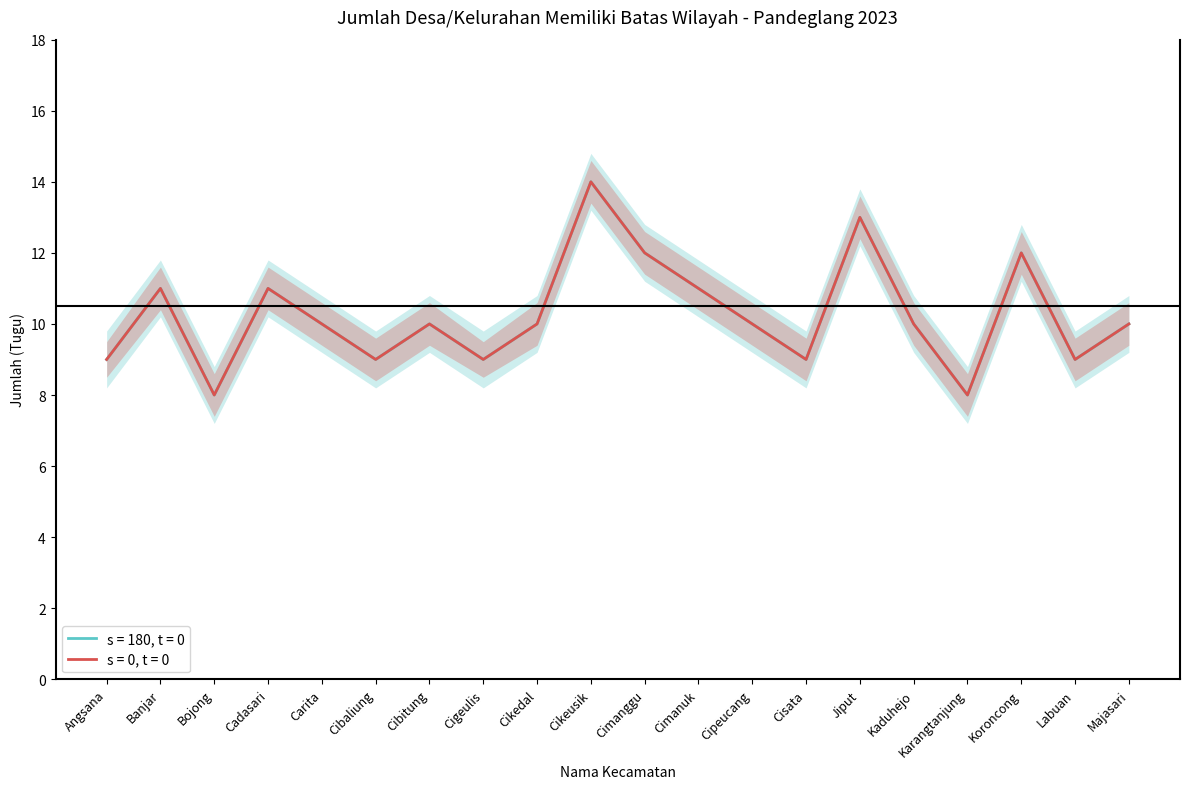

What is the label of the 17th point from the right?

Cadasari